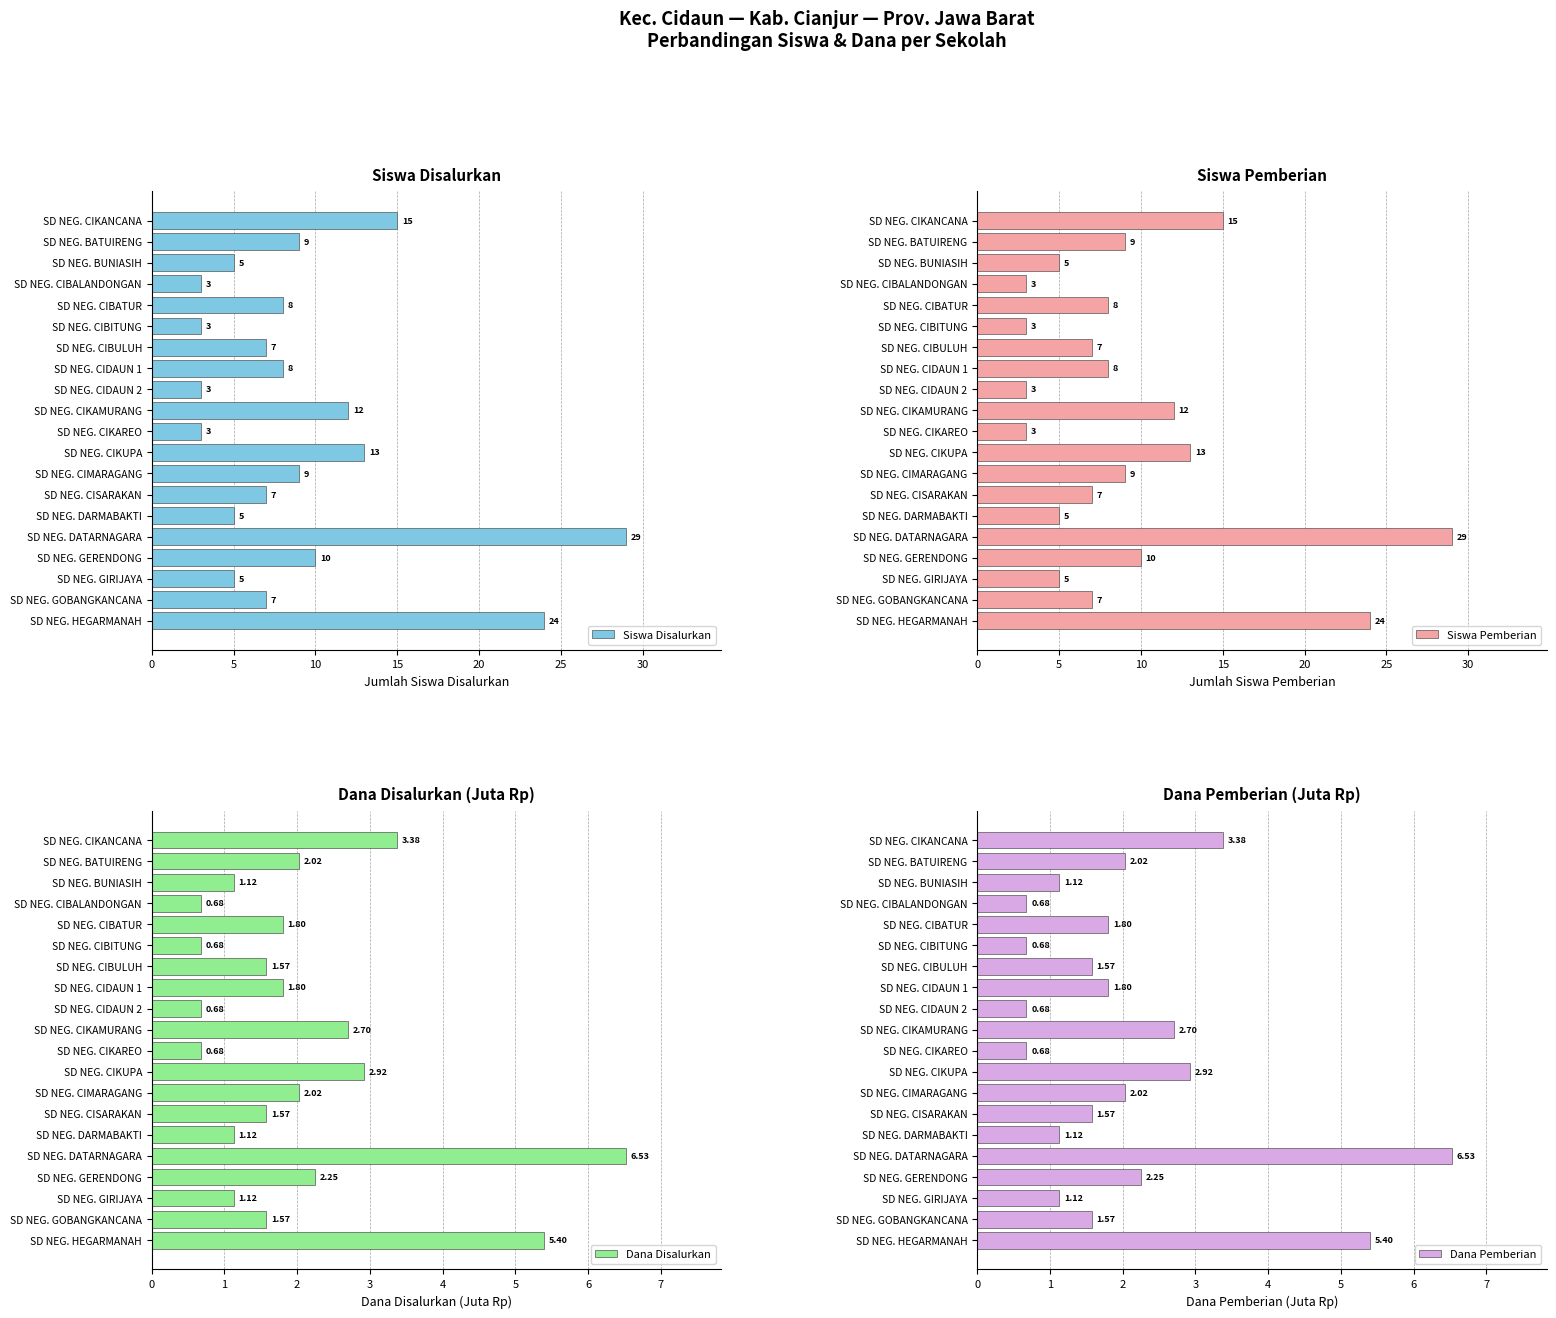

Which category has the highest value in the Siswa Disalurkan series?

SD NEG. DATARNAGARA